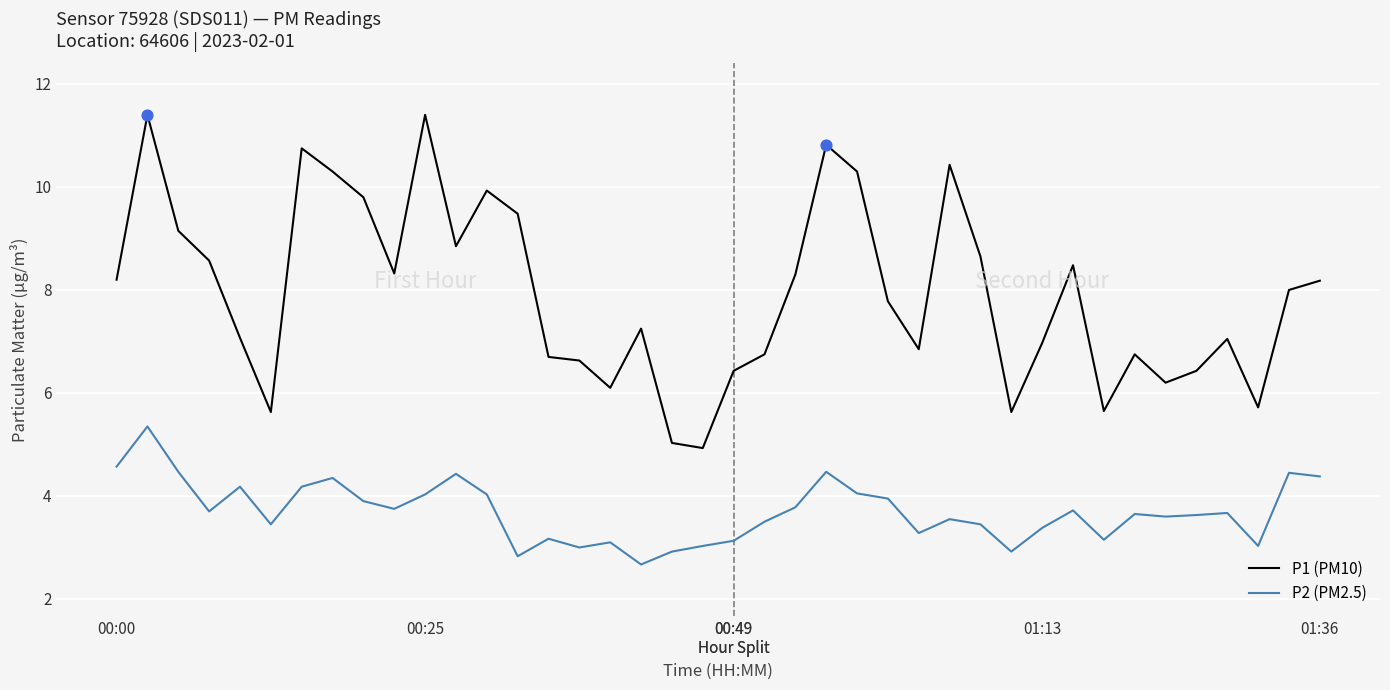

Which series has the widest spread of values?

P1 (PM10)